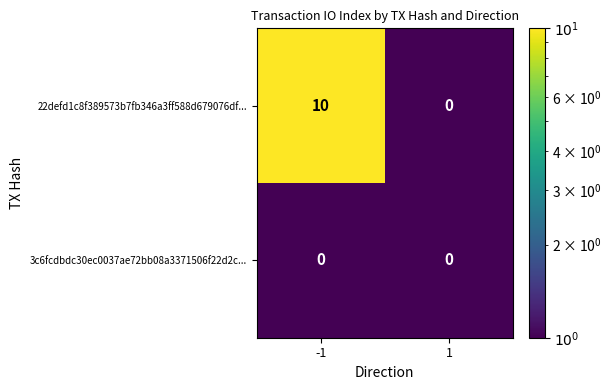

Reading left to right, list all the values displayed in this chart.

22defd1c8f389573b7fb346a3ff588d679076df...: -1=10	1=0
3c6fcdbdc30ec0037ae72bb08a3371506f22d2c...: -1=0	1=0